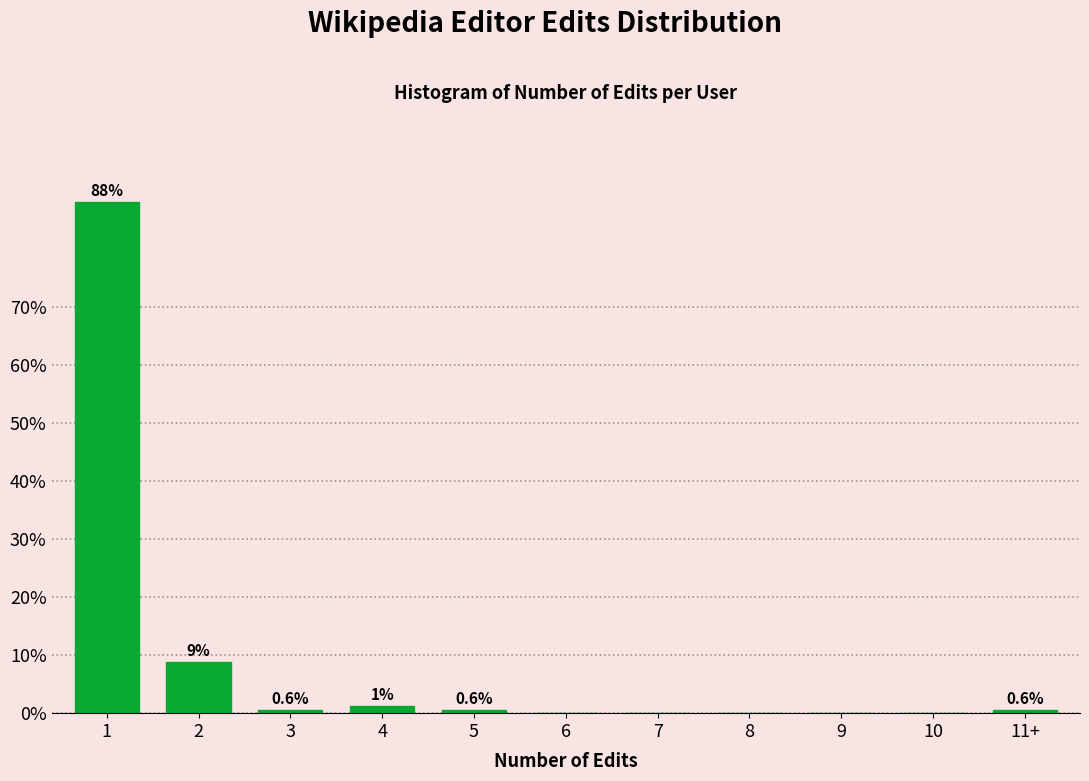

What is the greatest value displayed?

88.1